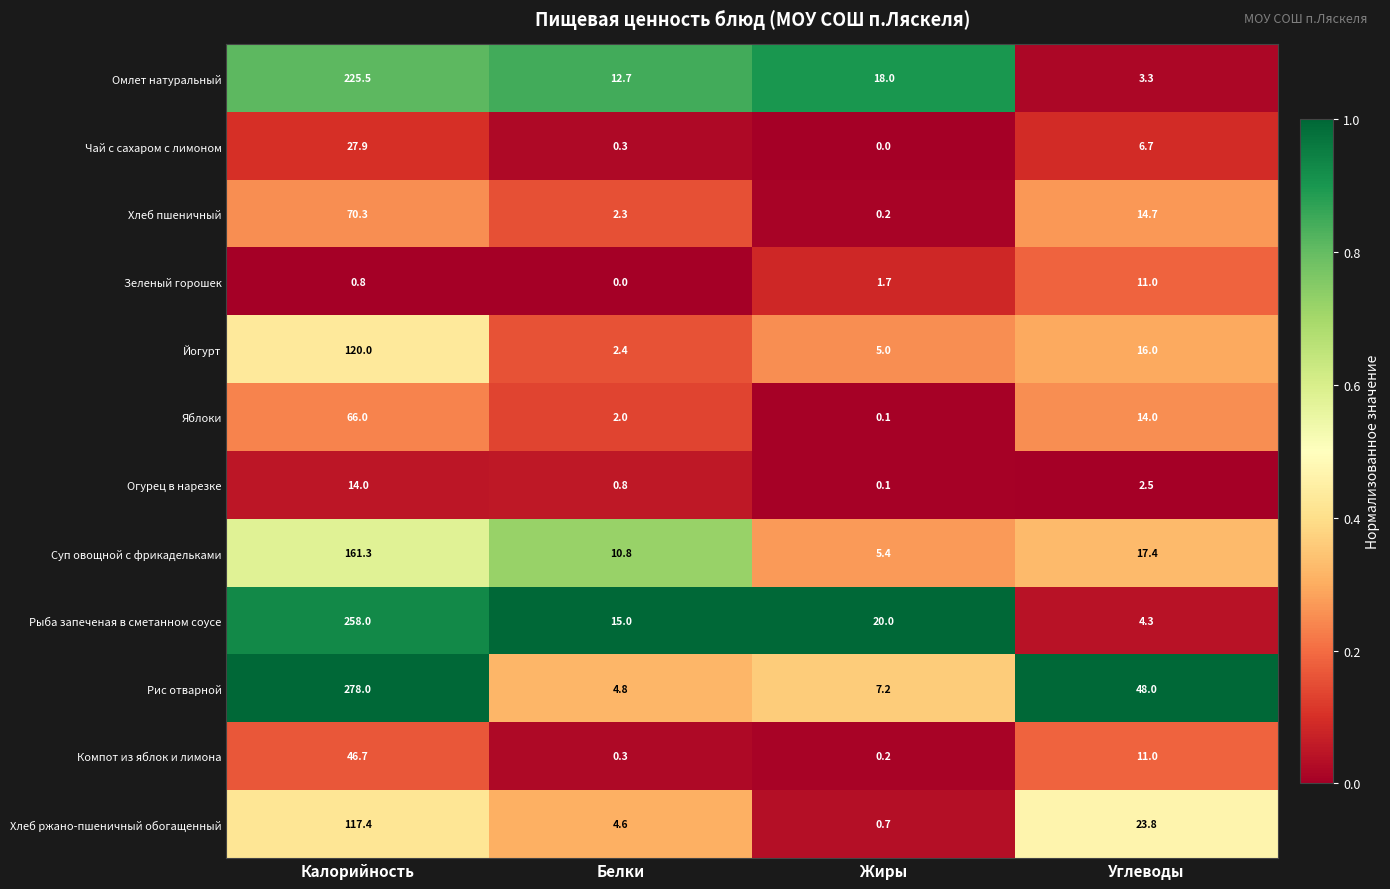

Where does the Омлет натуральный series first go above 18?

Калорийность